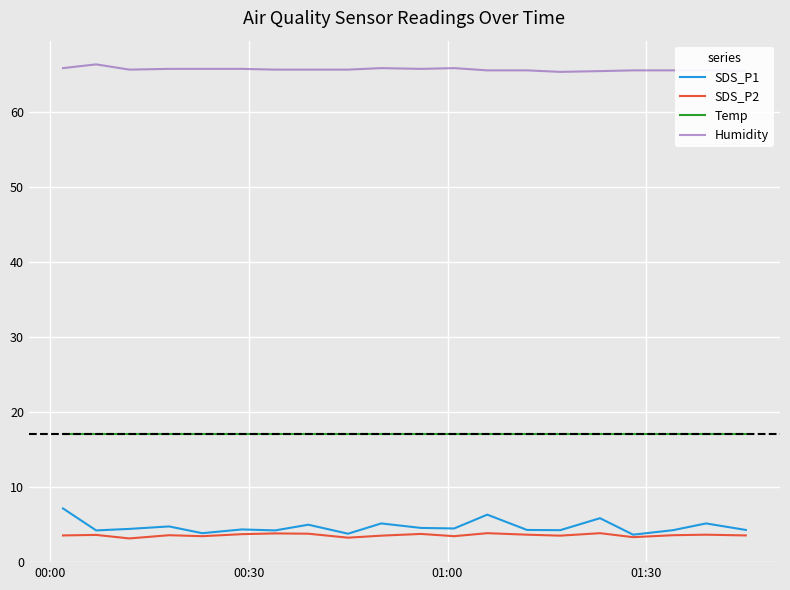

True or false: SDS_P2 and Temp intersect in this chart.

False